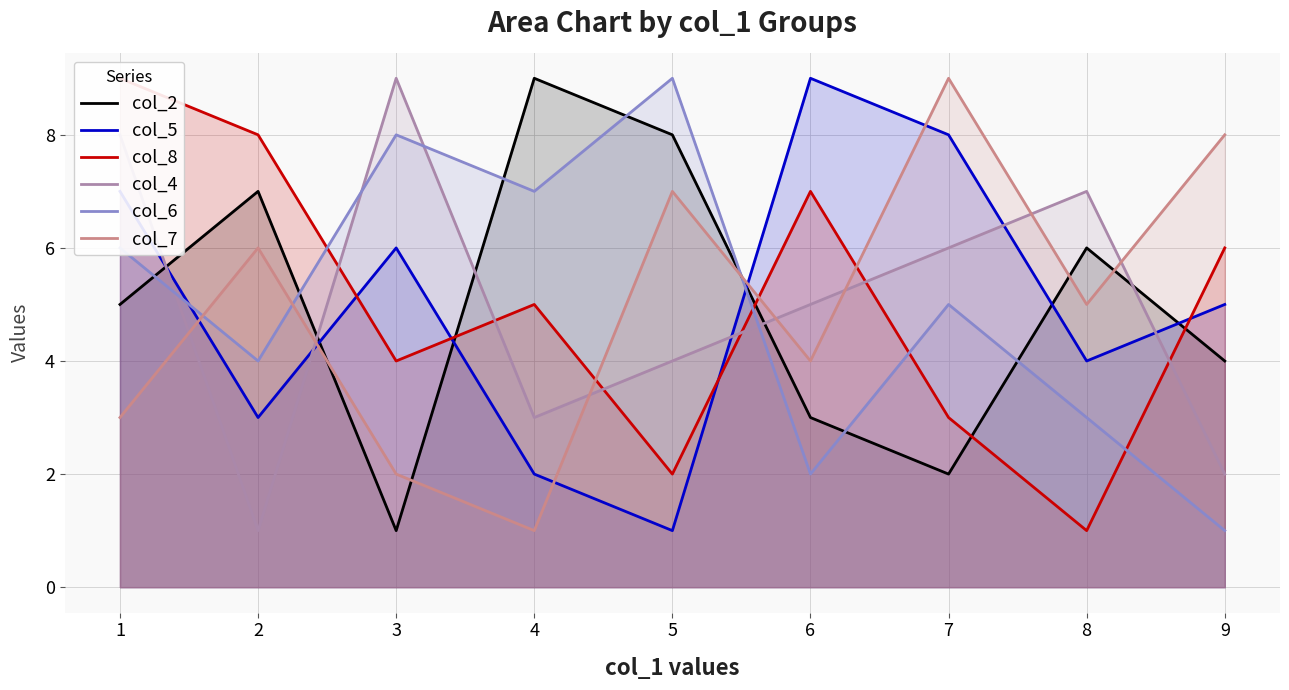

Where is the first local minimum for col_8?

3